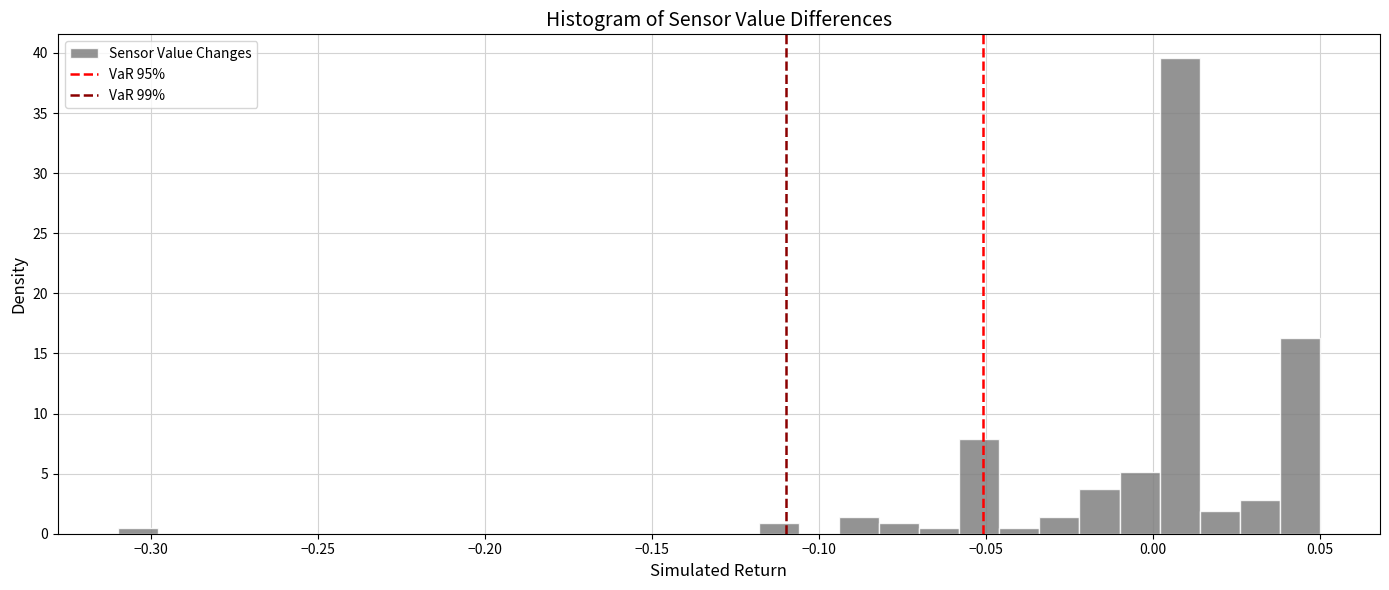

Around what value on the x-axis is the tallest bar? Give the approximate position of its centre, as read against the axis.

0.010